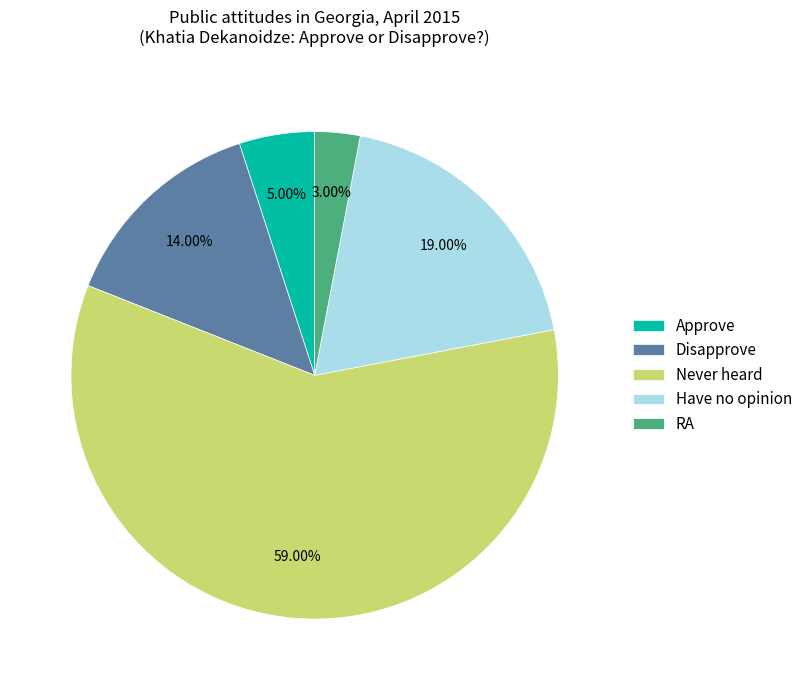

To the nearest percent, what percentage of the pie is Approve?

5%